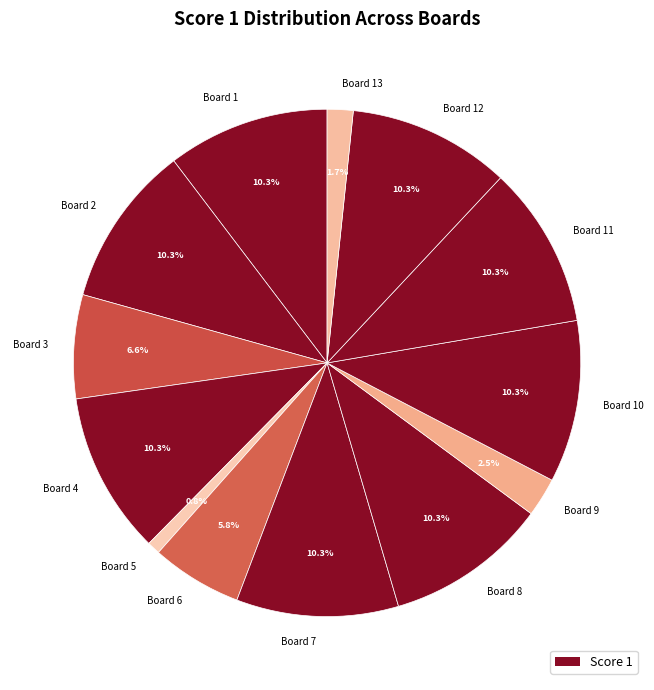

To the nearest percent, what is the combined percentage of Board 4 and Board 10?

21%